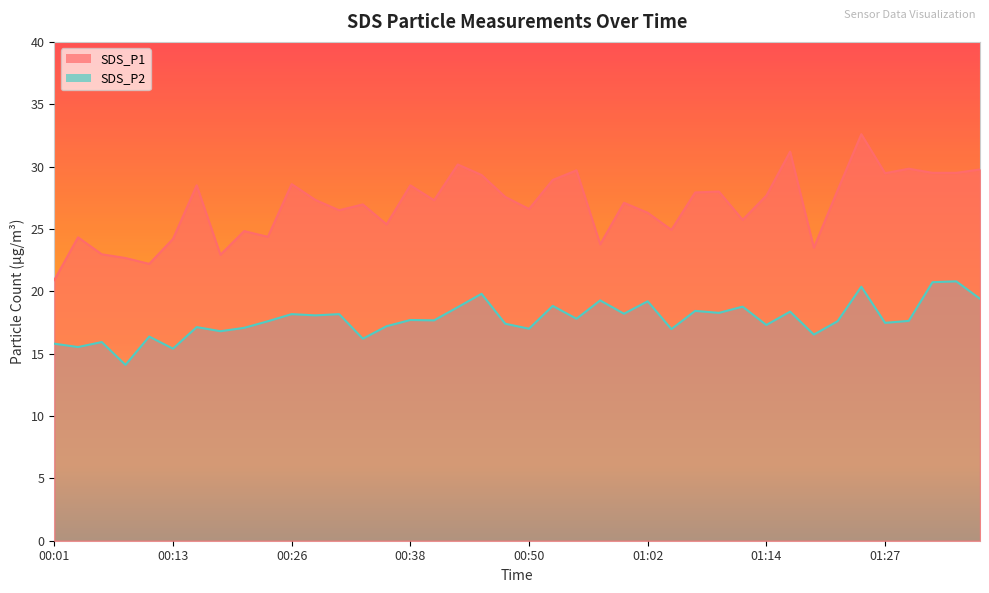

How many lines are shown in the chart?

2